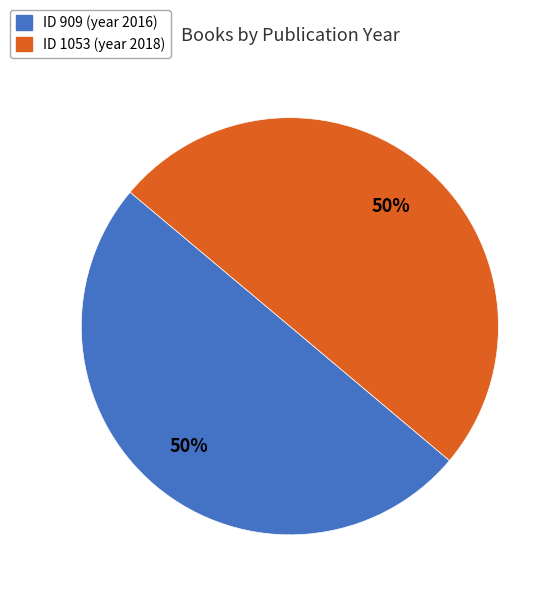

To the nearest percent, what is the average slice percentage?

50%